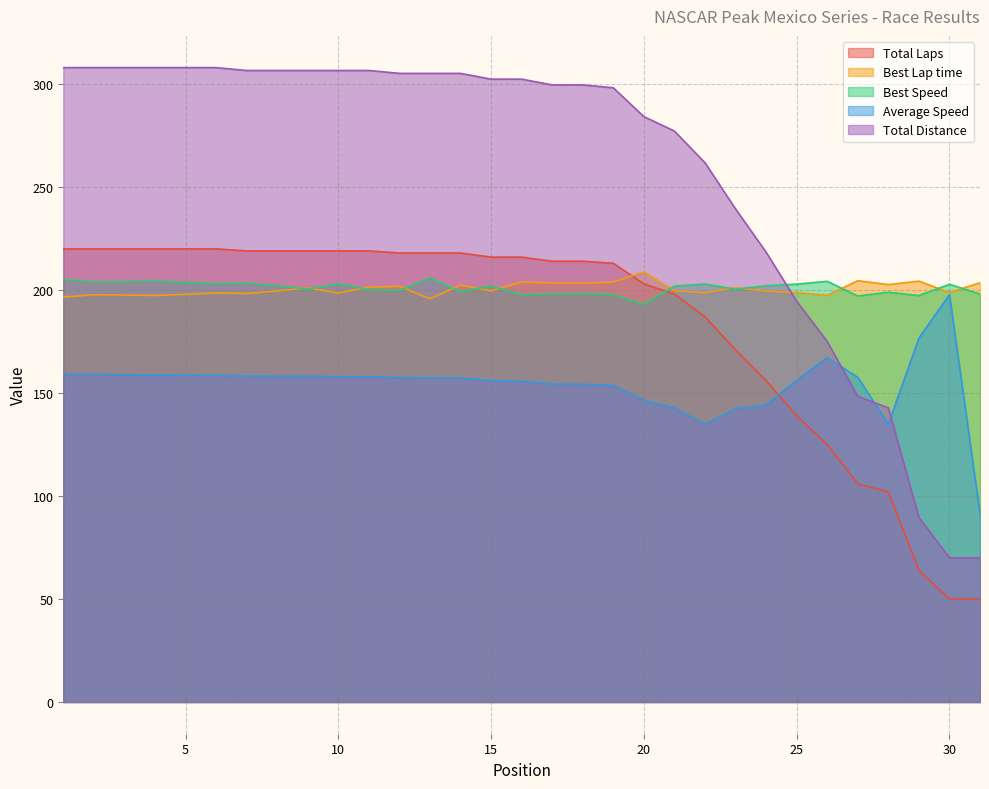

List the series in order of their peak value, highest first.

Total Distance, Total Laps, Best Lap time, Best Speed, Average Speed